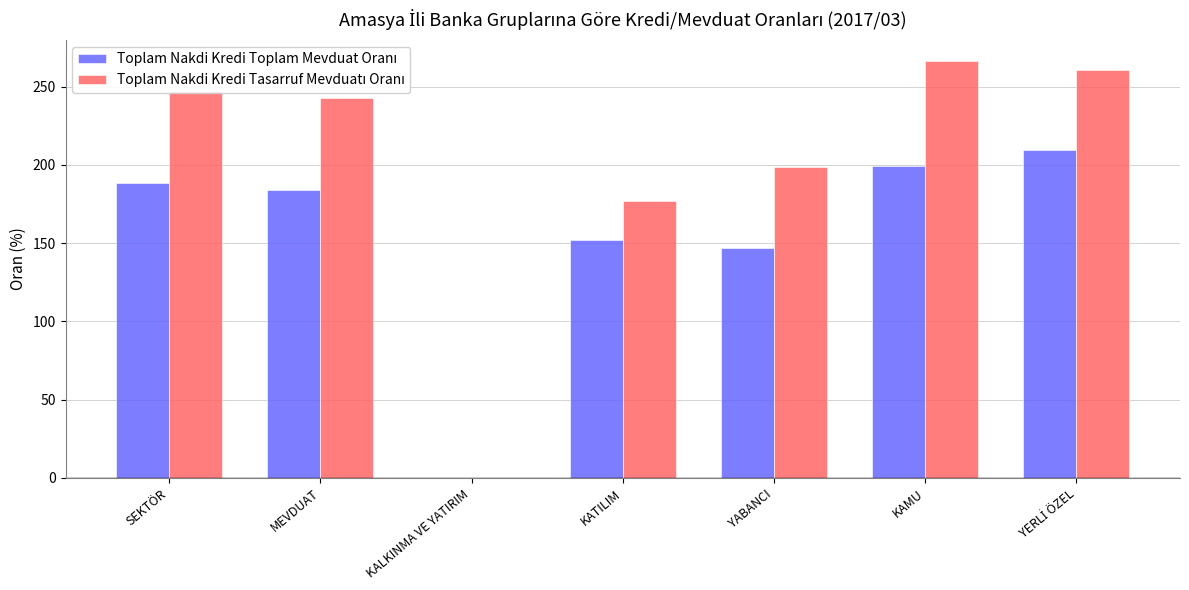

Which category has the highest value across all series?

KAMU